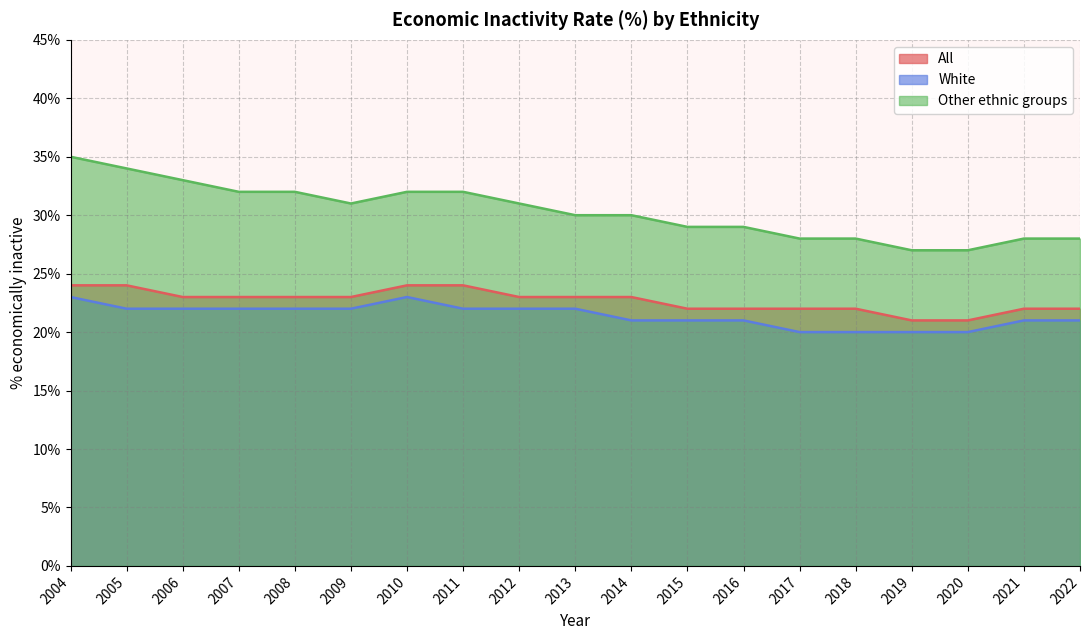

Rank the categories by All value from highest to lowest.

2004, 2005, 2010, 2011, 2006, 2007, 2008, 2009, 2012, 2013, 2014, 2015, 2016, 2017, 2018, 2021, 2022, 2019, 2020